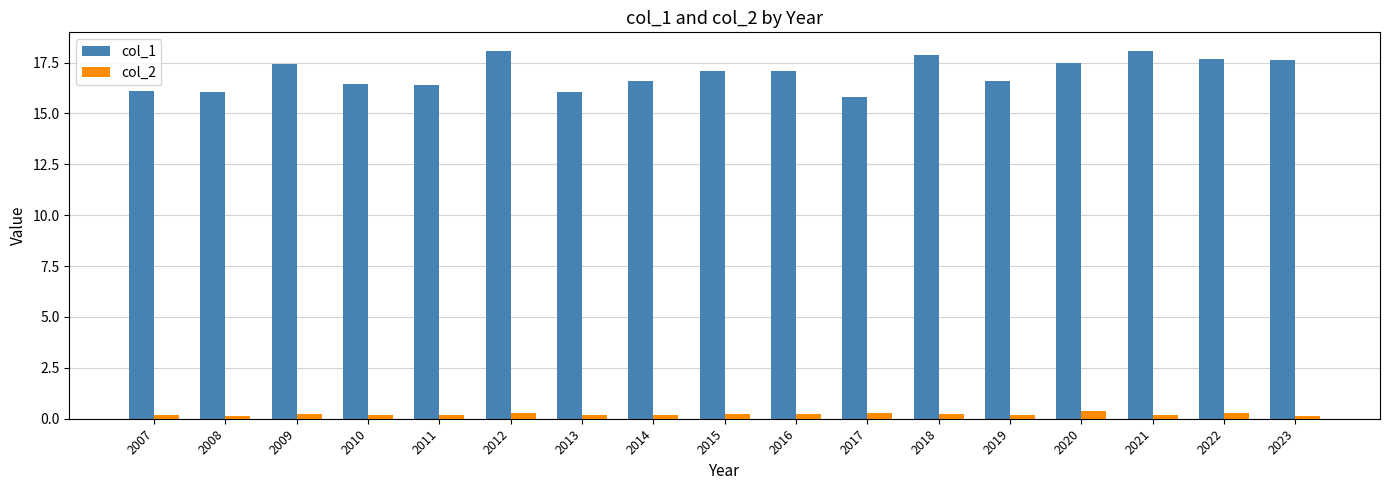

How many data points in col_1 are less than 17?

8